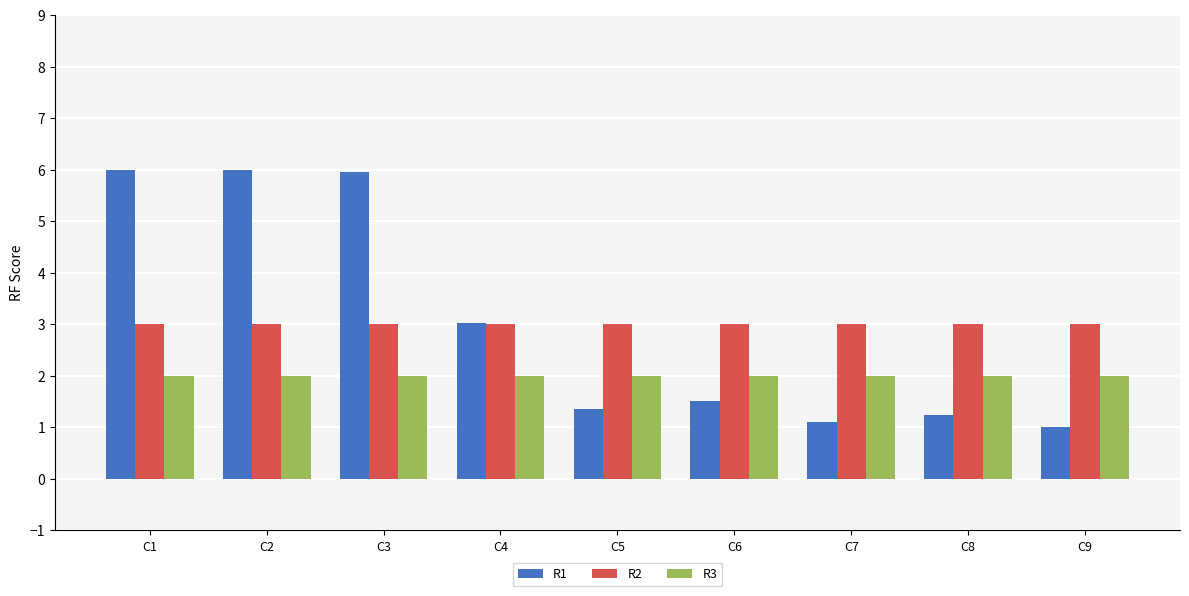

True or false: R3 has a value of 0.5 at C3.

False